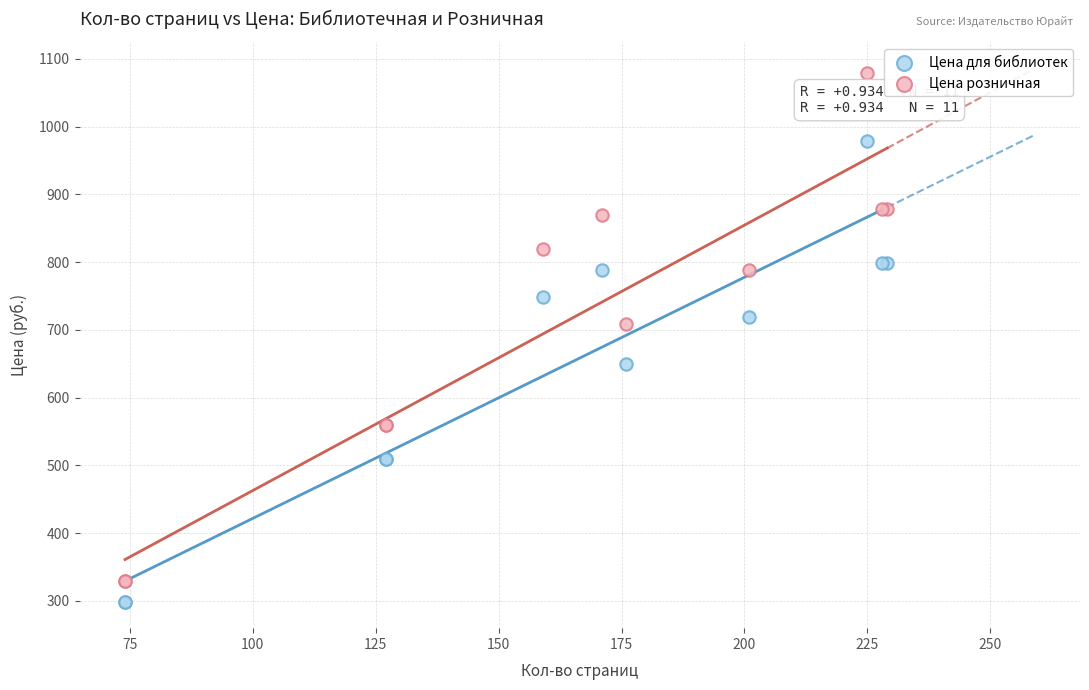

Which series reaches the maximum Y coordinate?

Цена розничная